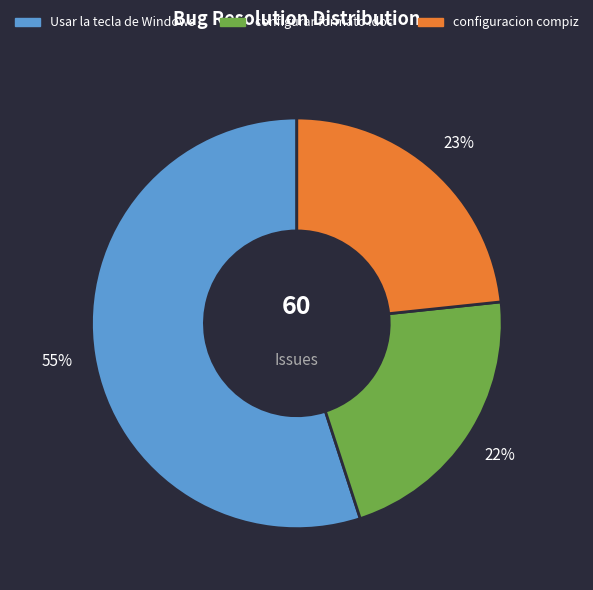

What is the ratio of the value at Usar la tecla de Windows to the value at configuracion compiz?

2.4